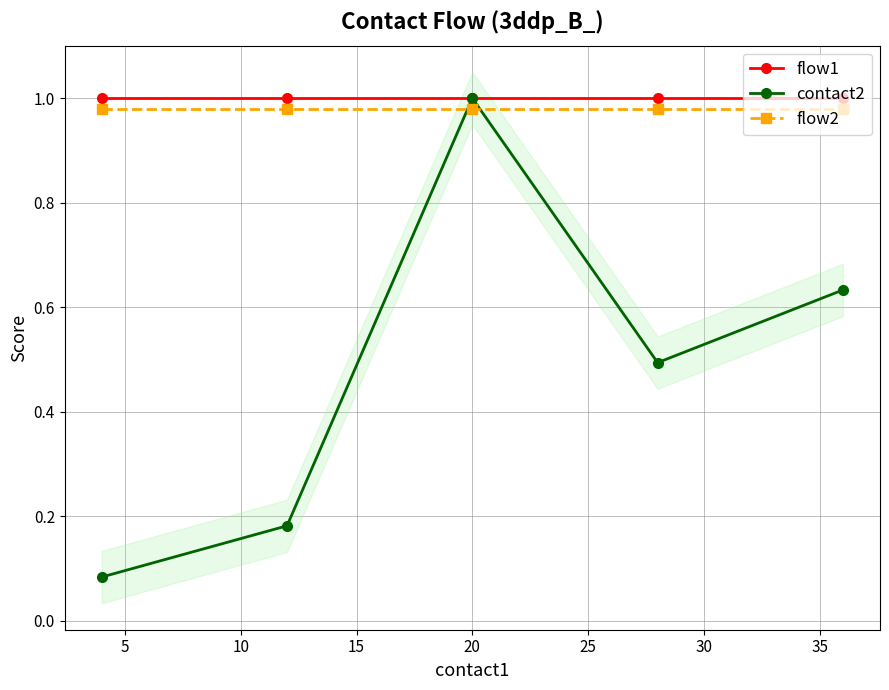

How many interior local peaks does the contact2 series have?

1